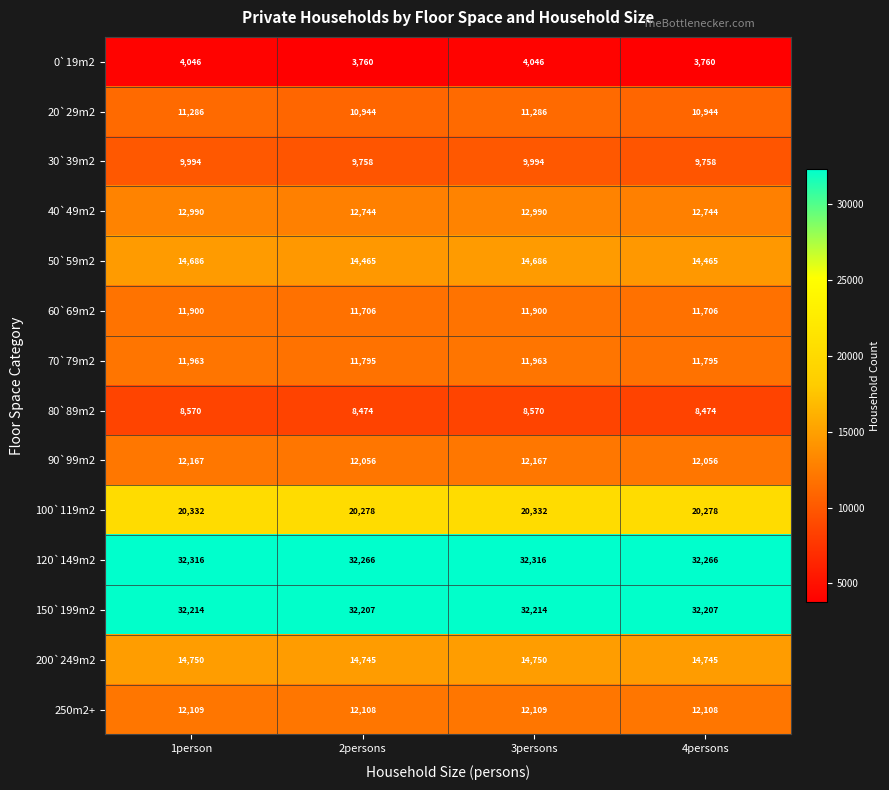

Rank the series by their maximum value, from highest to lowest.

120`149m2, 150`199m2, 100`119m2, 200`249m2, 50`59m2, 40`49m2, 90`99m2, 250m2+, 70`79m2, 60`69m2, 20`29m2, 30`39m2, 80`89m2, 0`19m2